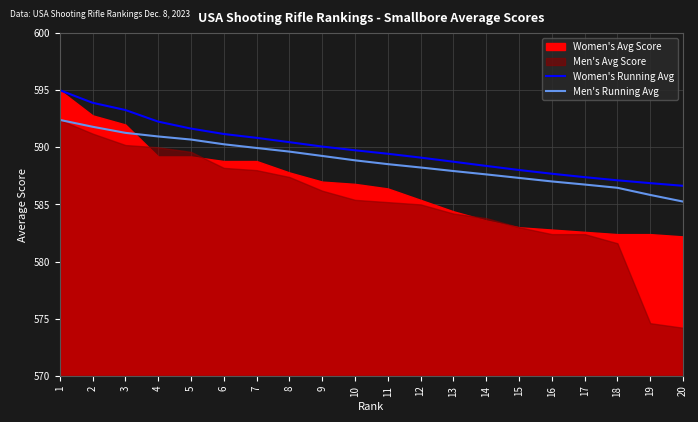

The Men's Running Avg series shows 847.3 at 17. True or false?

False